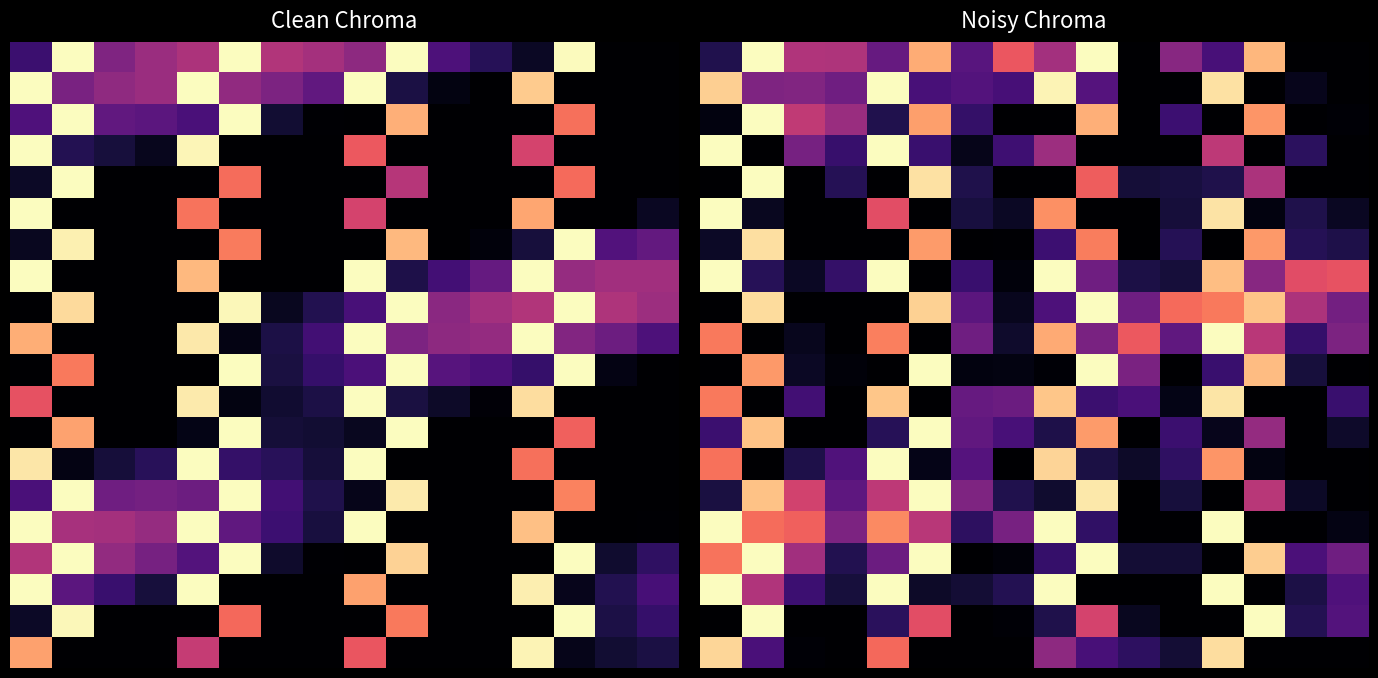

How many positive values does the 5.0 series have?

11